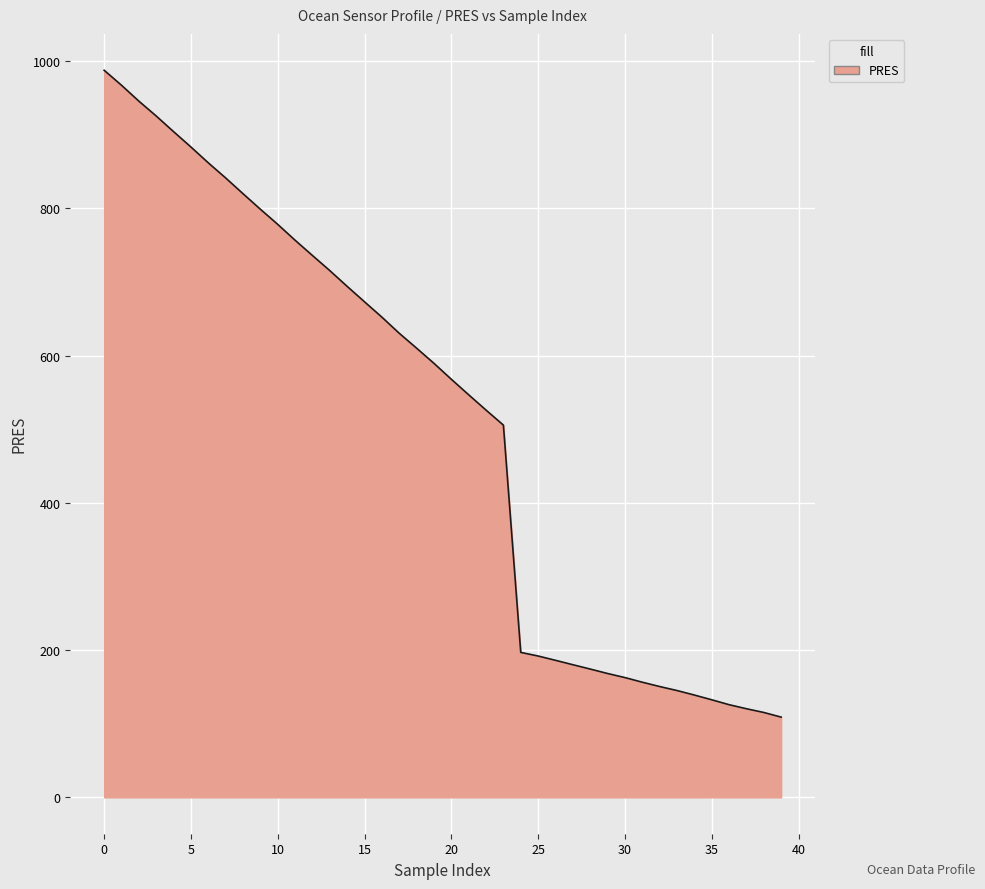

Reading left to right, transcribe all the data shown in this chart.

987.8	967.4	945.8	925.6	904.4	883.5	862.0	841.5	820.1	799.0	778.5	756.9	736.1	715.6	694.2	673.2	652.4	630.5	610.2	589.6	568.0	546.9	526.1	505.7	196.9	192.0	186.2	180.2	174.3	168.3	162.7	156.4	150.6	145.1	139.0	132.6	125.9	120.4	115.3	109.0